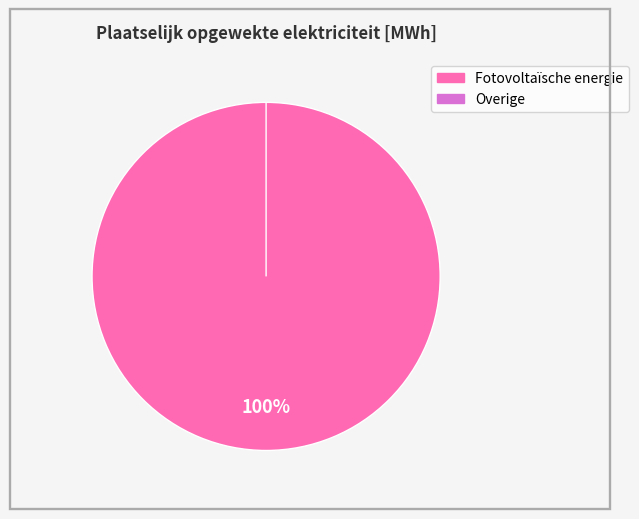

How many segments does this pie chart have?

2